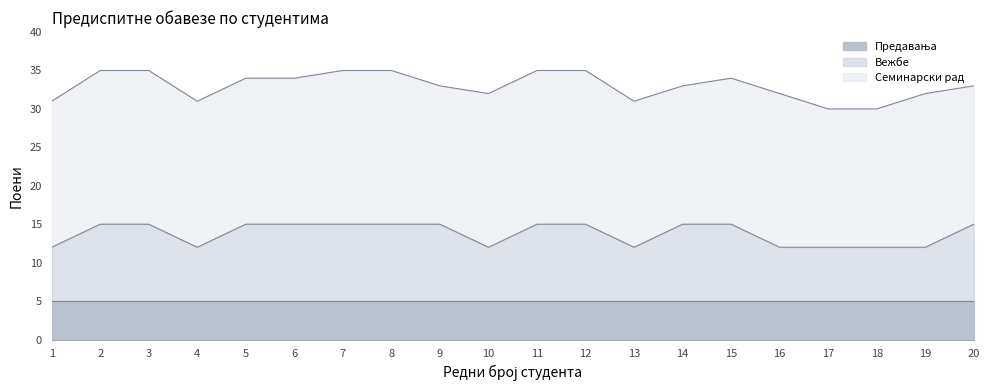

What is the sum of the Семинарски рад values at 10 and 19?

40